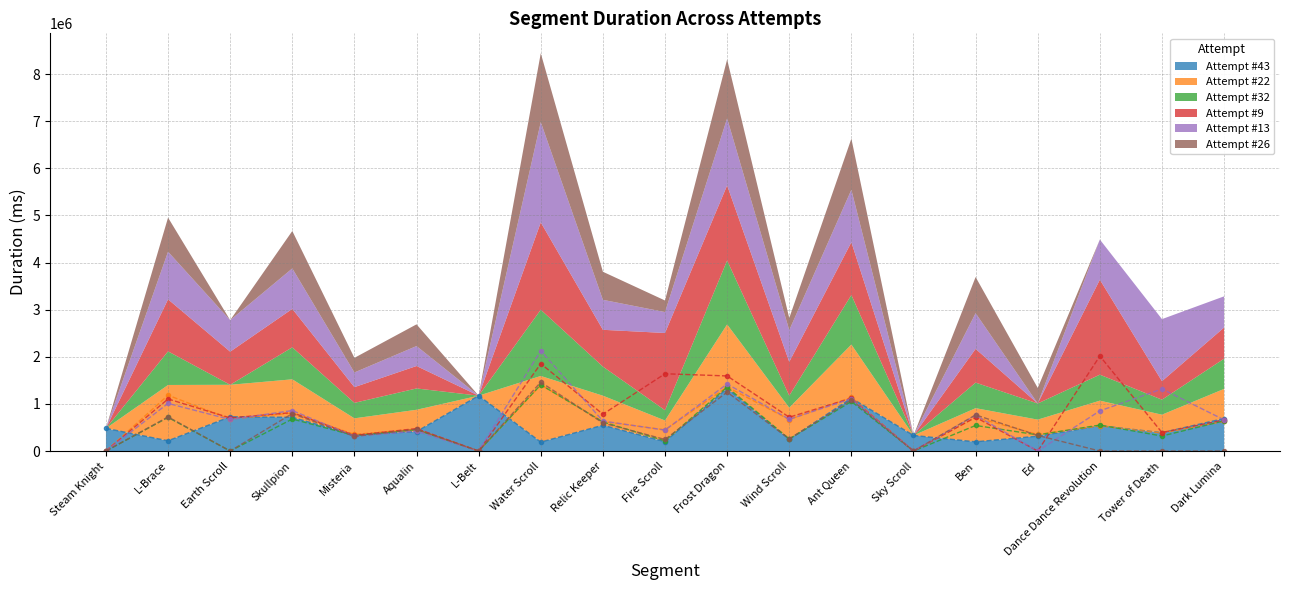

Is it true that Attempt #32 equals 1051325 at Ant Queen?

True